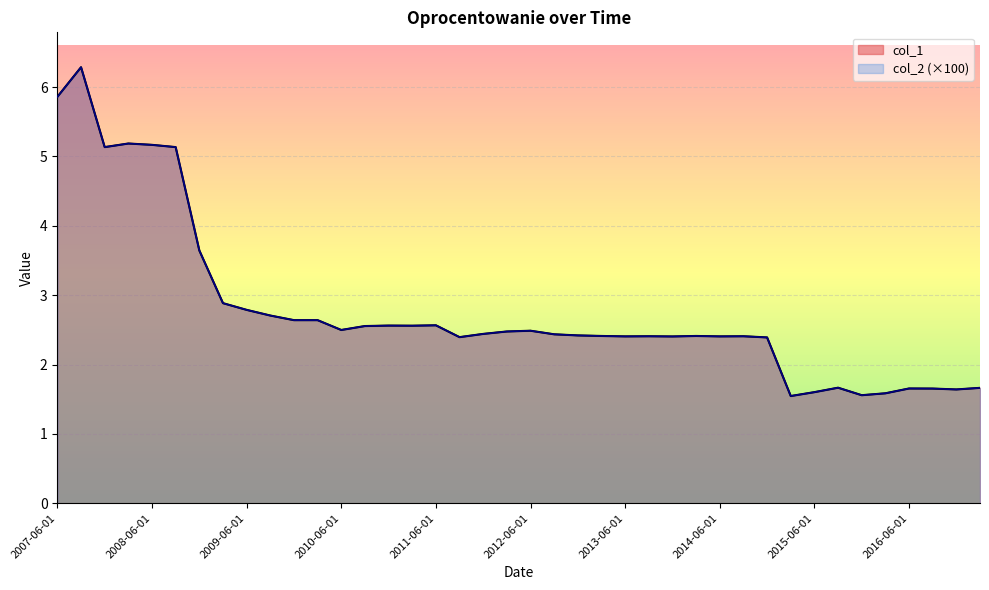

What is the average value of the col_2 series?

2.8